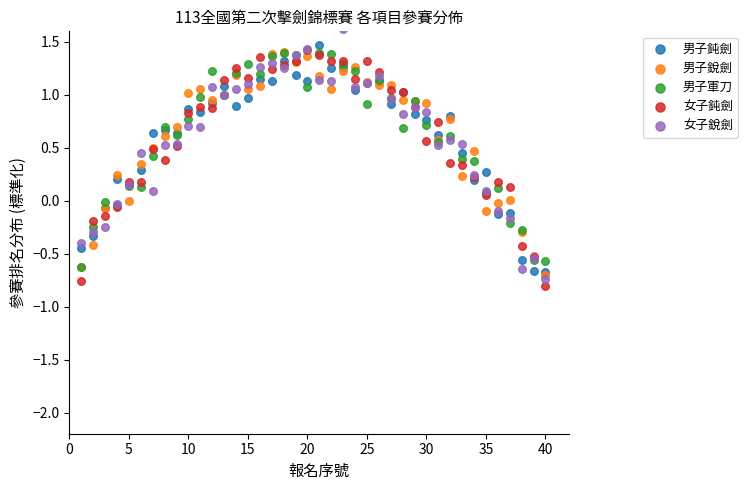

Which series has the widest spread of Y values?

女子銳劍